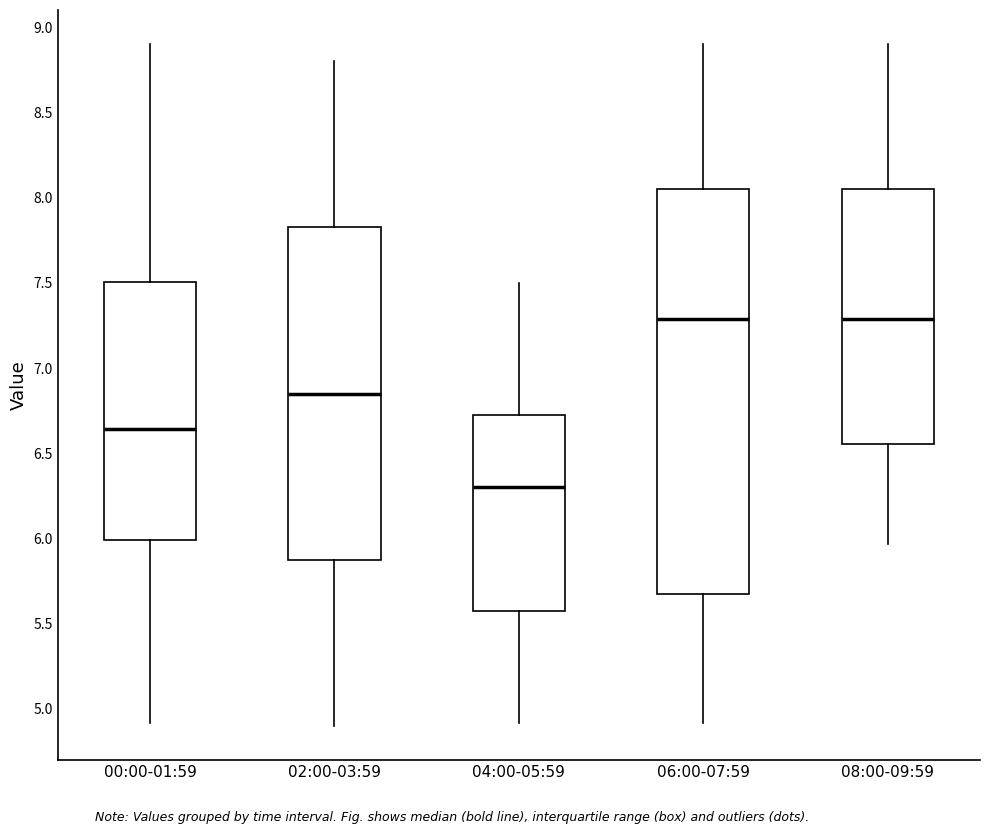

Which box's median line is the lowest?

04:00-05:59